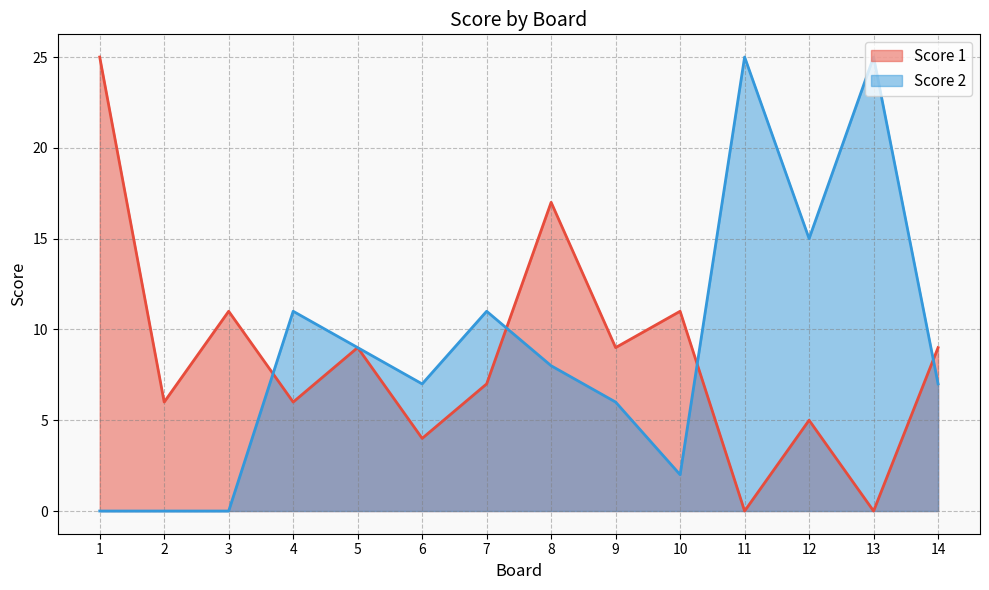

After their last crossing, which series has the higher values: Score 2 or Score 1?

Score 1